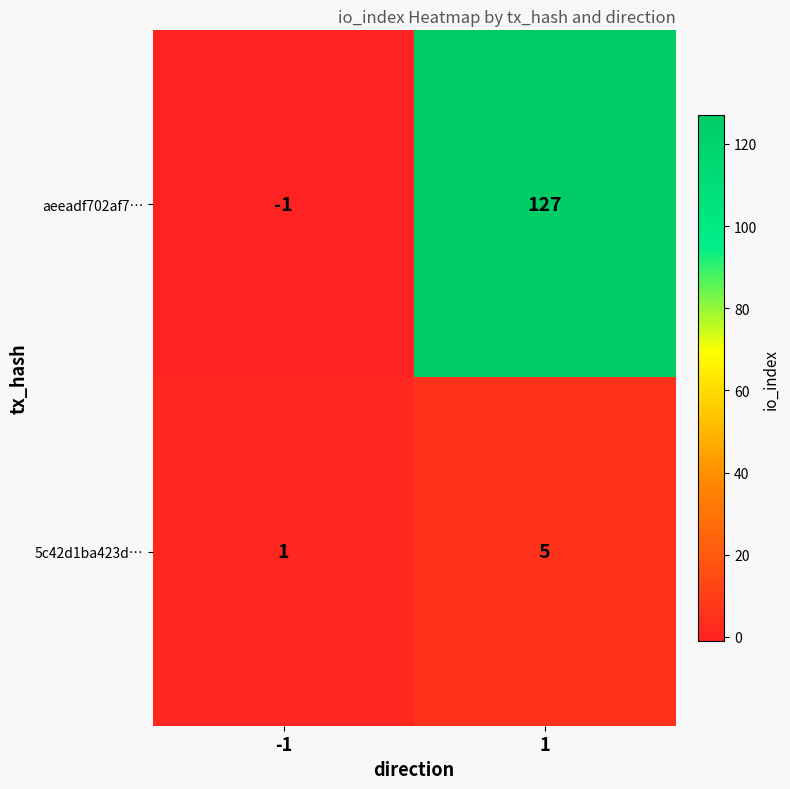

Rank the series at 1 from lowest to highest value.

5c42d1ba423d…, aeeadf702af7…